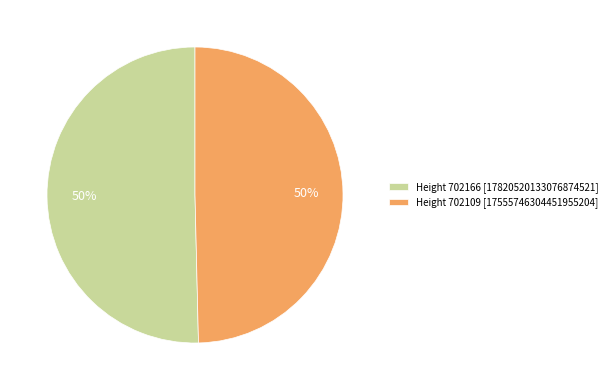

How many segments does this pie chart have?

2